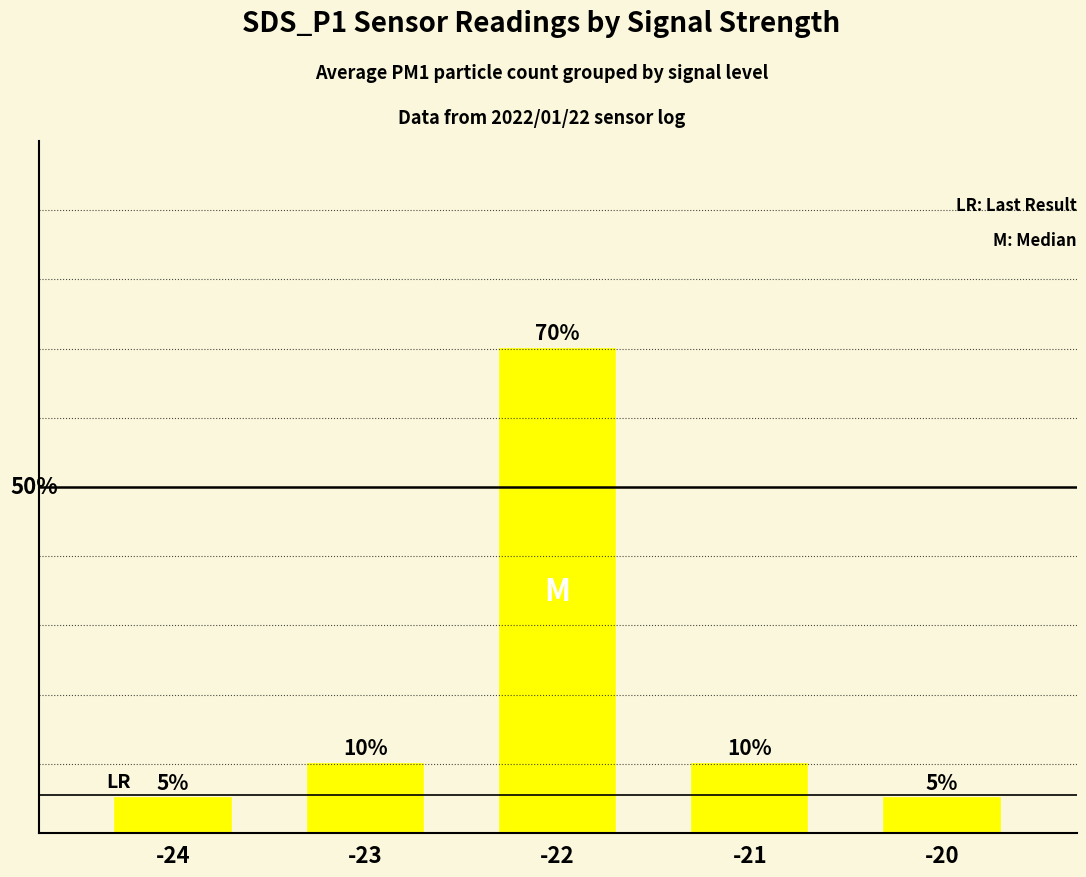

Approximately how many times larger is the value at -22 compared to -20?

14.0